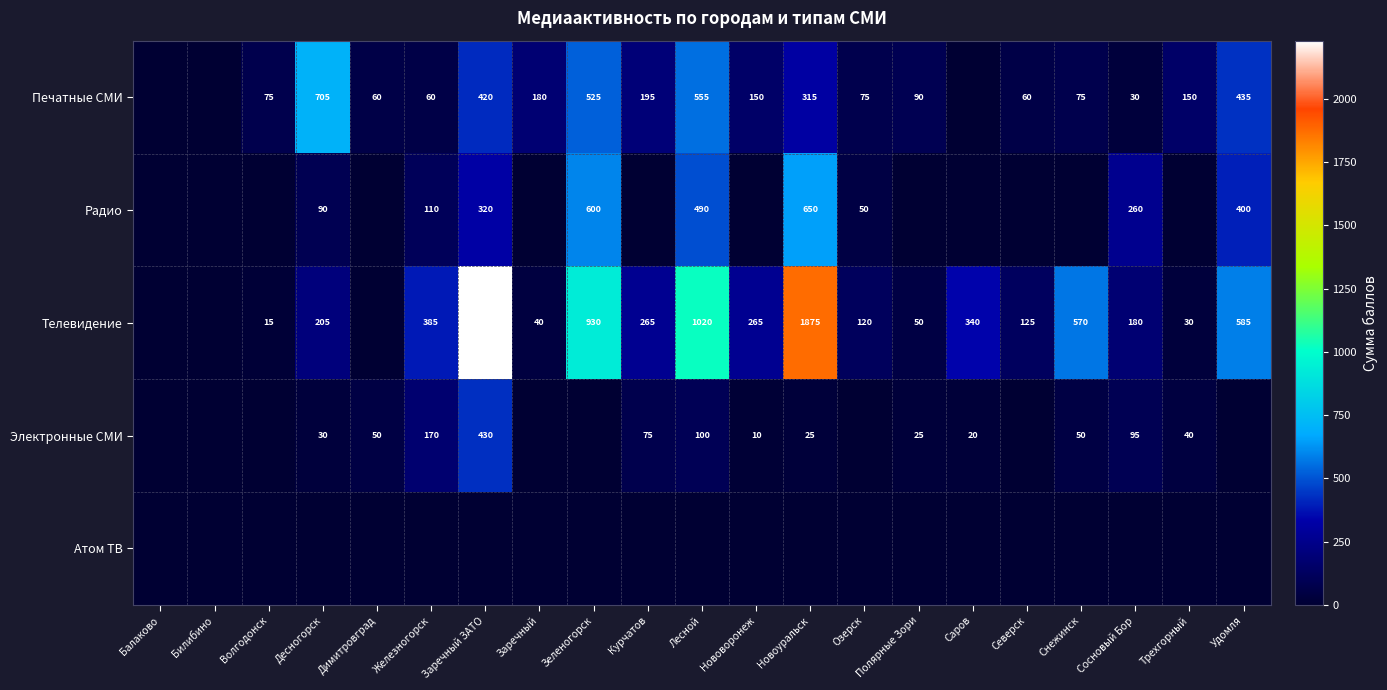

True or false: Телевидение has a value of 1875 at Новоуральск.

True